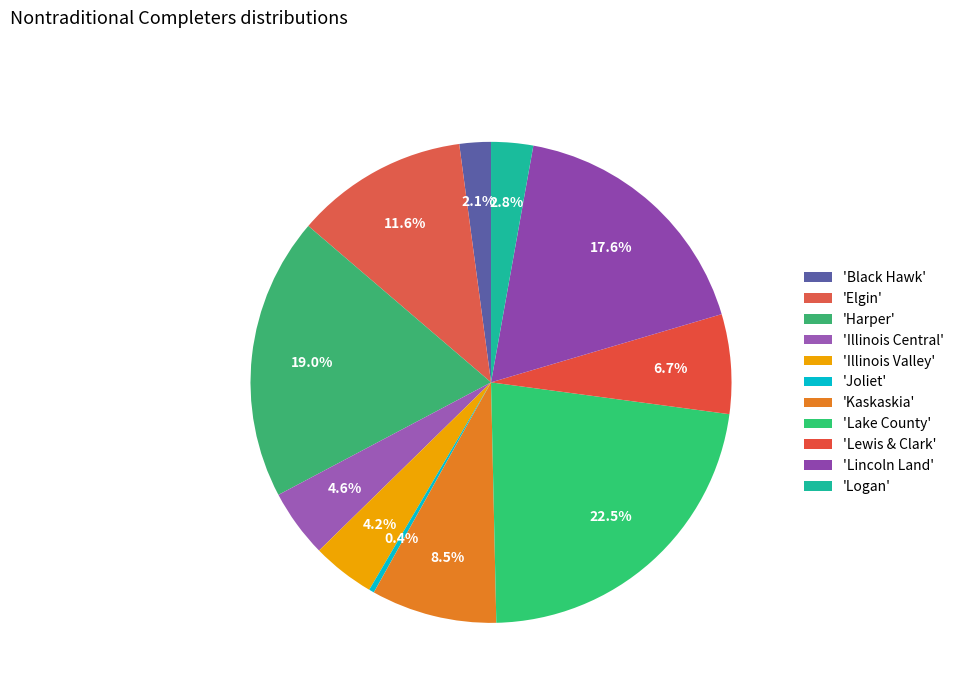

How many slices are in this pie chart?

11